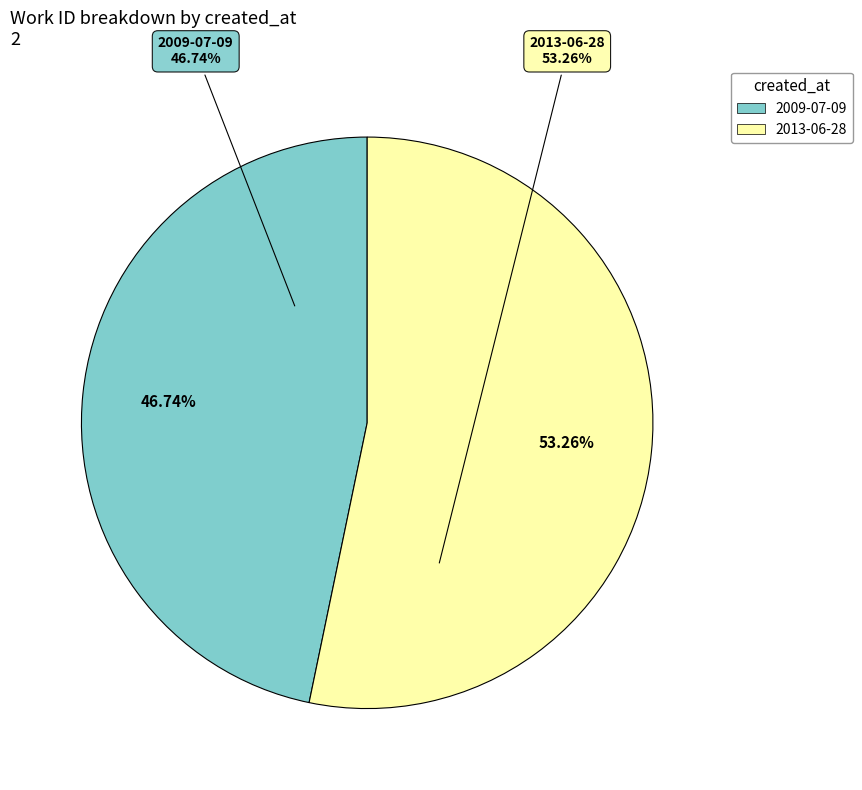

What is the majority slice?

2013-06-28